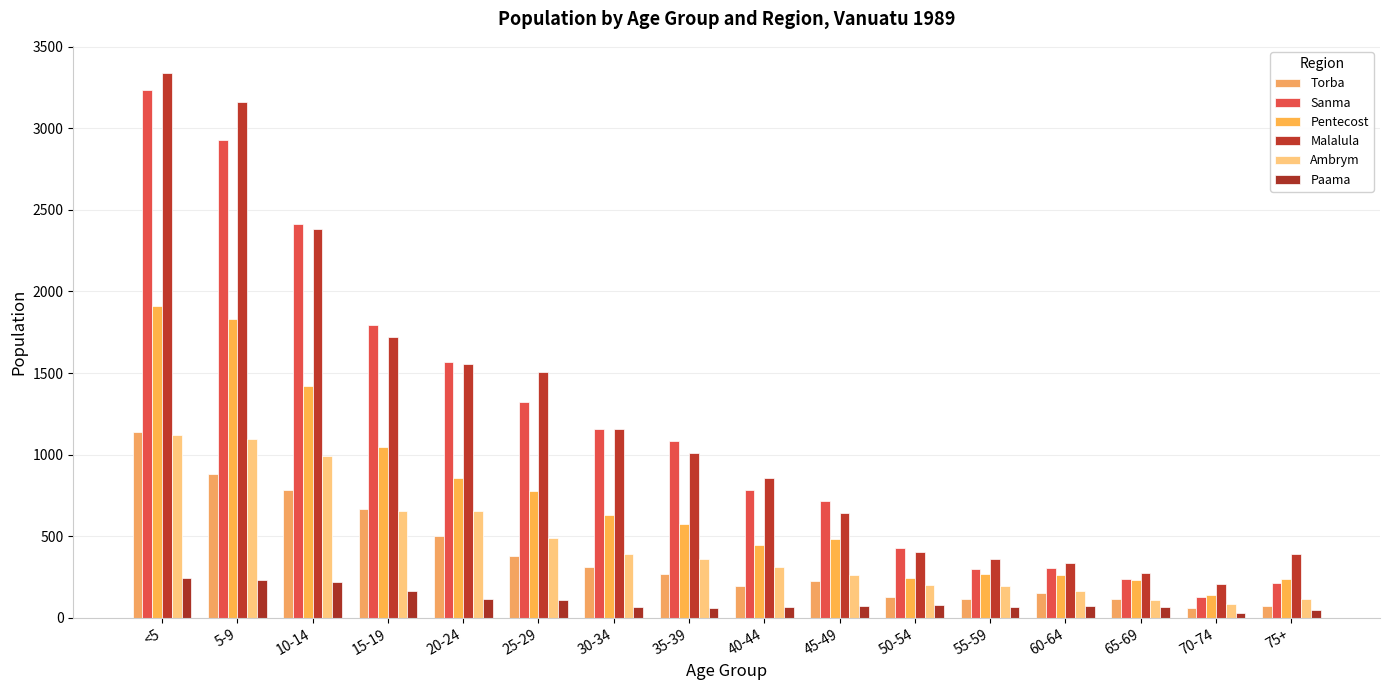

Rank the categories by Malalula value from highest to lowest.

<5, 5-9, 10-14, 15-19, 20-24, 25-29, 30-34, 35-39, 40-44, 45-49, 50-54, 75+, 55-59, 60-64, 65-69, 70-74